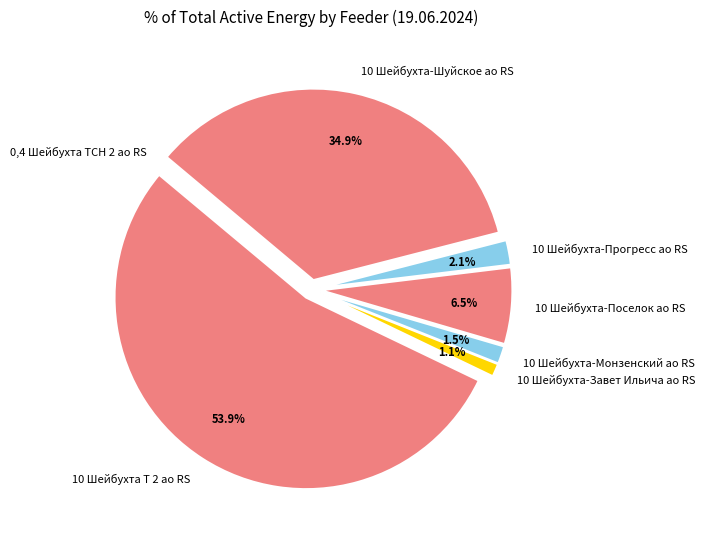

Do 10 Шейбухта-Монзенский ао RS and 10 Шейбухта-Завет Ильича ао RS together represent more than half of the pie?

No